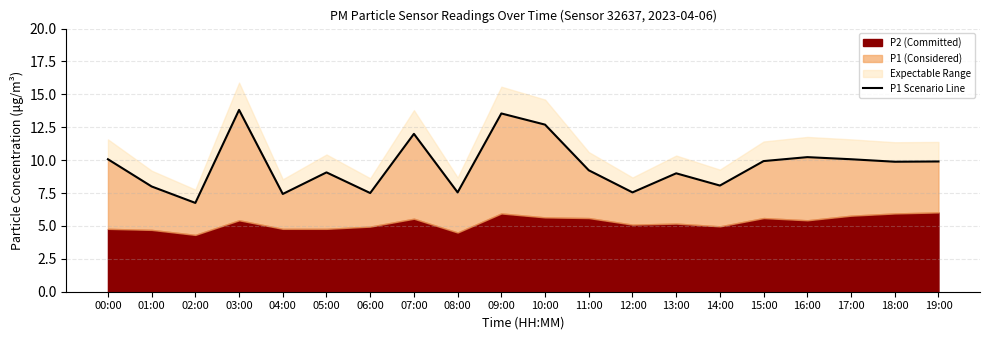

Count the number of categories in the chart.

20